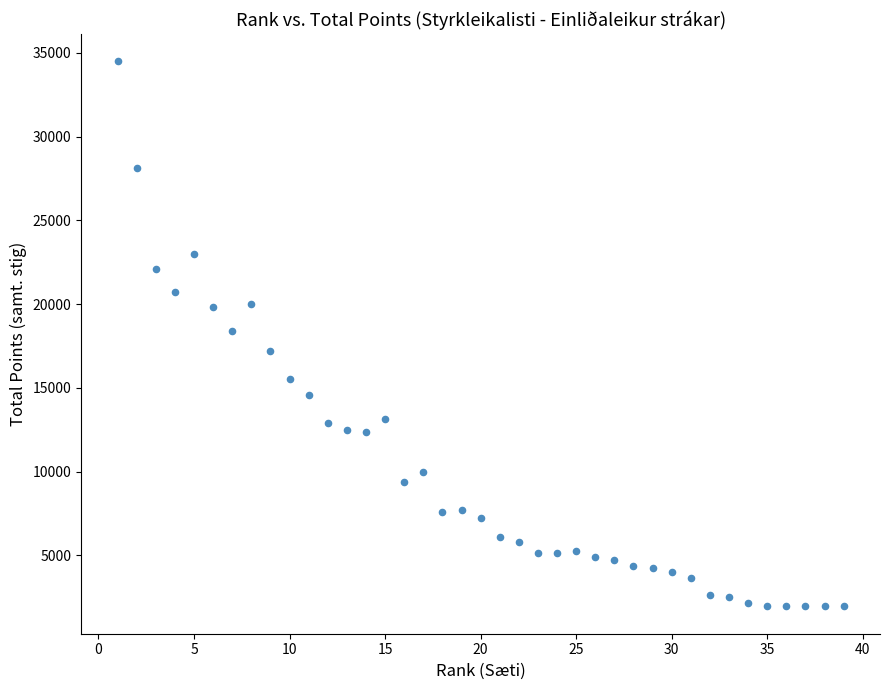

What is the range of Y values (max minus min)?

32550